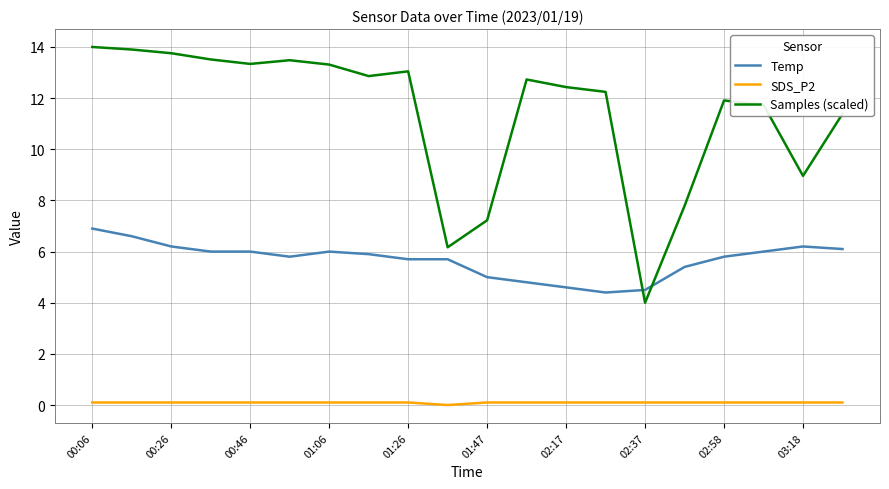

True or false: Temp and SDS_P2 intersect in this chart.

False